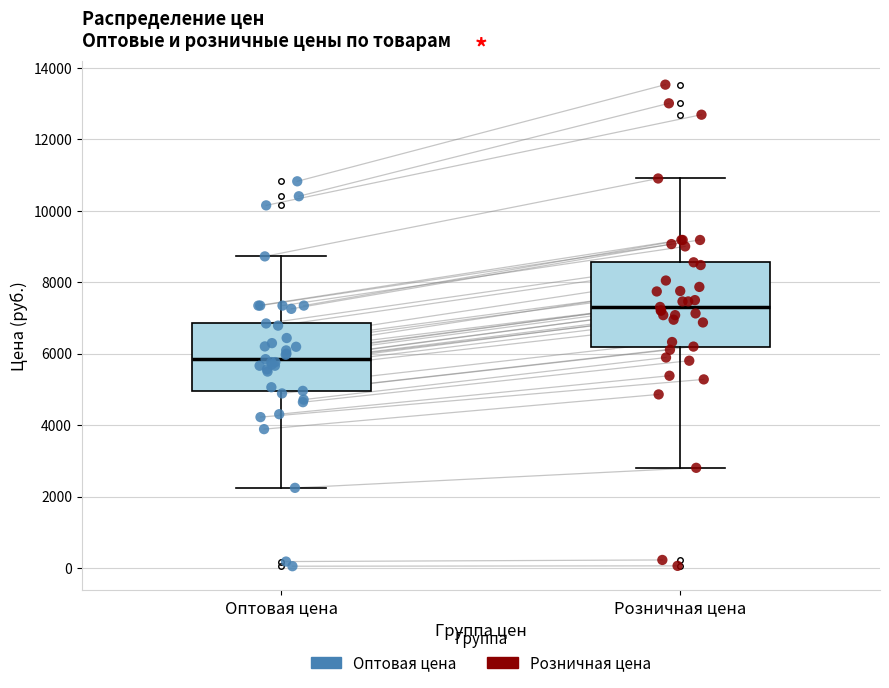

Where does the median line of the box for Оптовая цена sit on the y-axis? The values are not printed on the chart, so give them approximately, as read against the axis.

5800